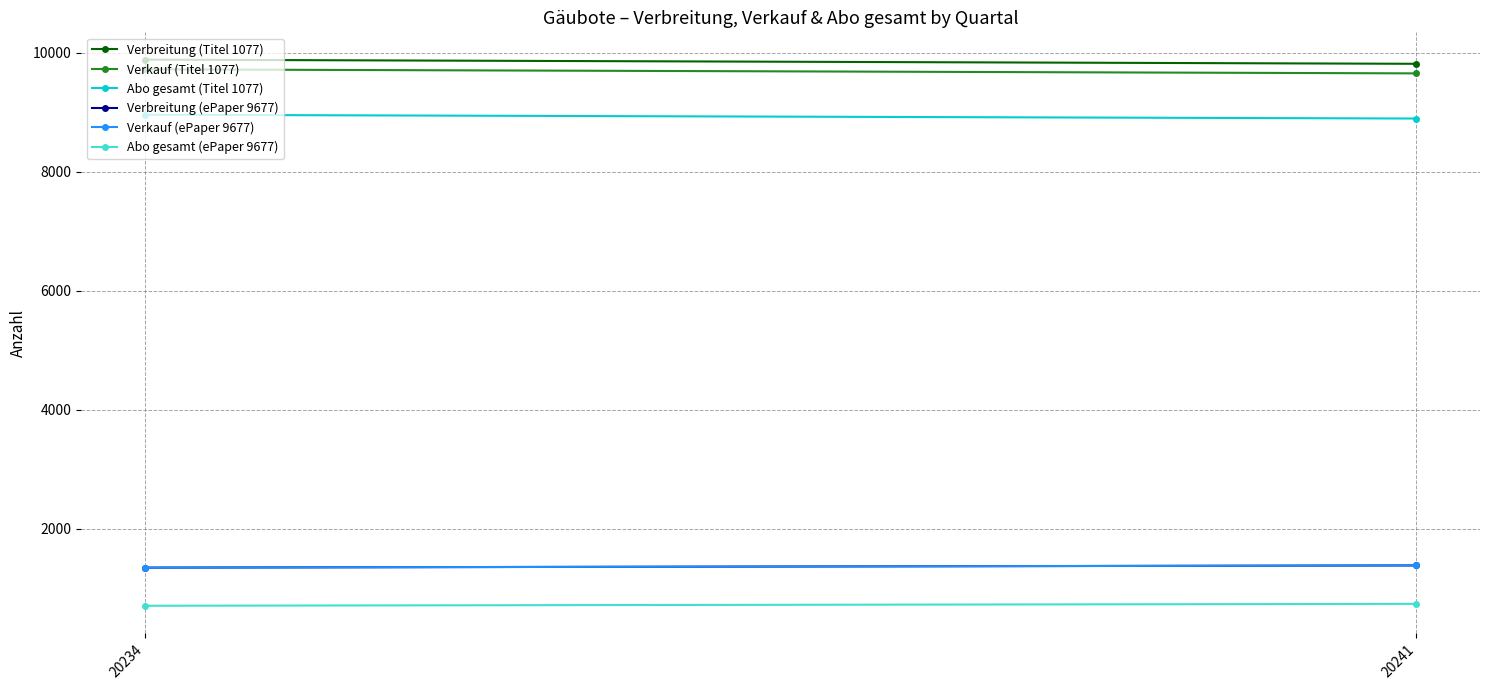

What is the value of the Verbreitung (Titel 1077) point at the 1st from the left?

9887